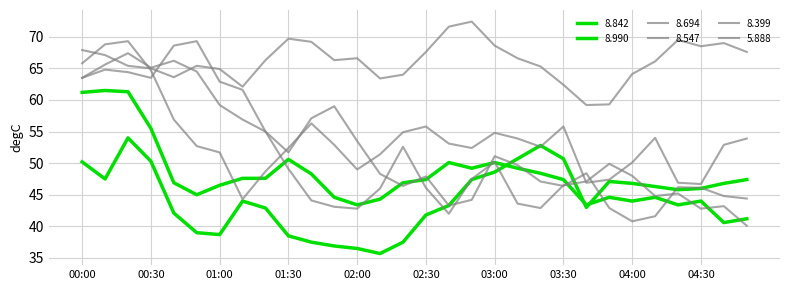

List the series in order of their peak value, lowest first.

8.990, 8.842, 8.547, 8.694, 8.399, 5.888